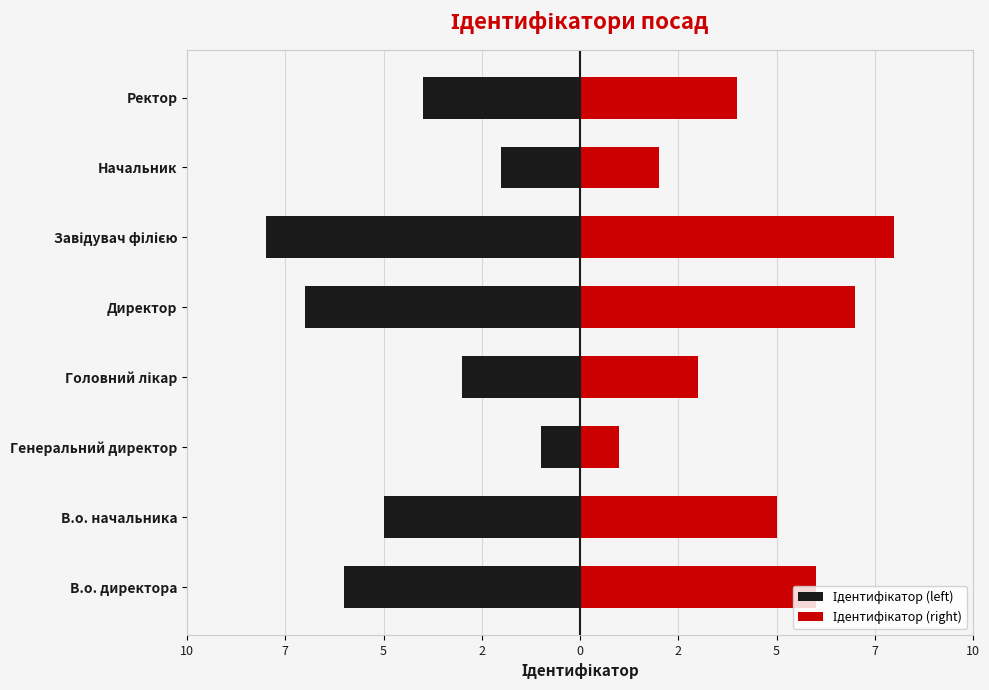

What is the value of the Ідентифікатор (right) bar at the 5th from the left?

7